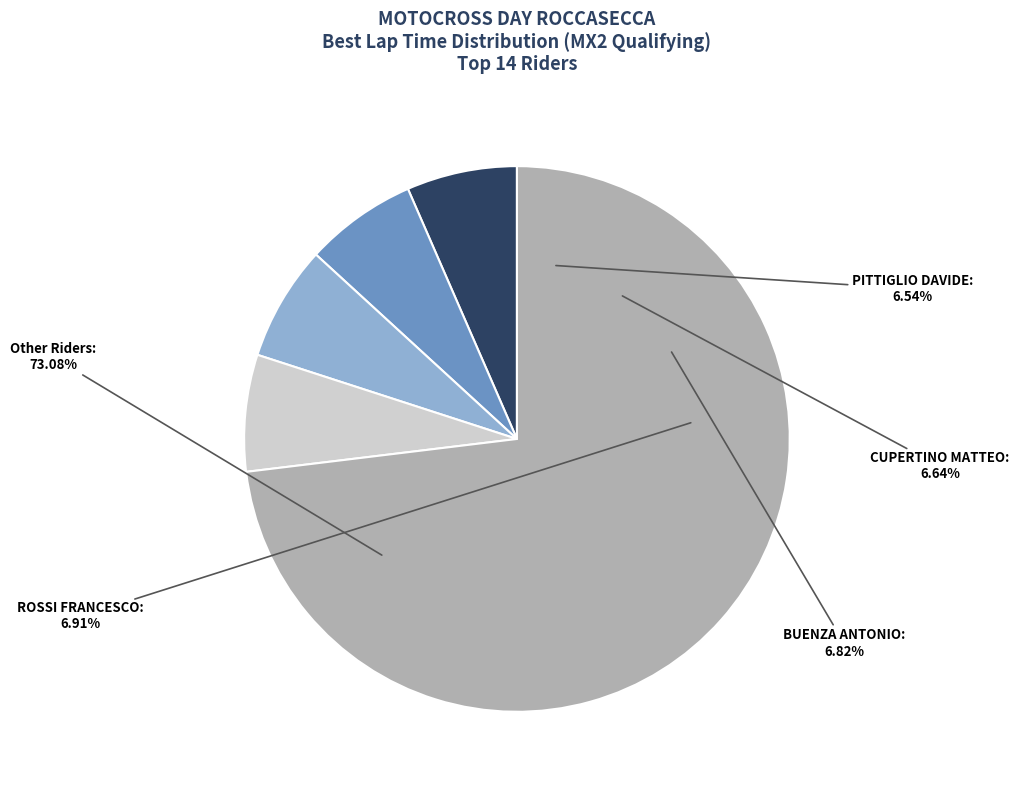

Does TRANI GIAMPIERO account for over 50% of the chart?

No